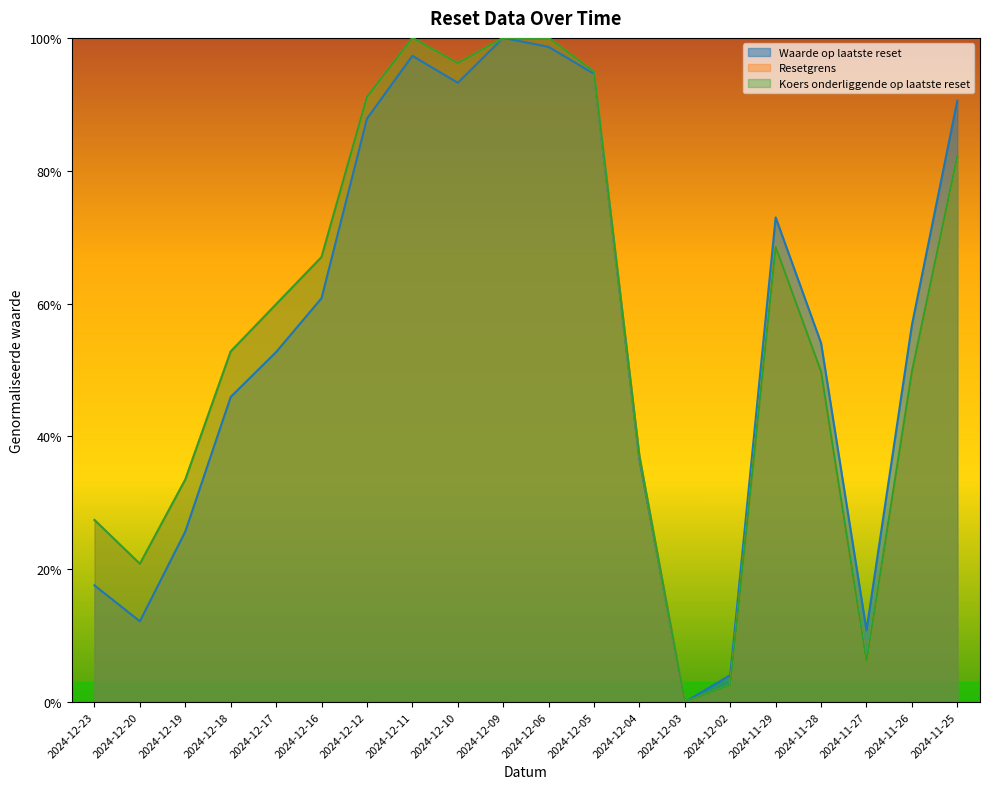

The Waarde op laatste reset series shows 0.3 at 2024-12-03. True or false?

False